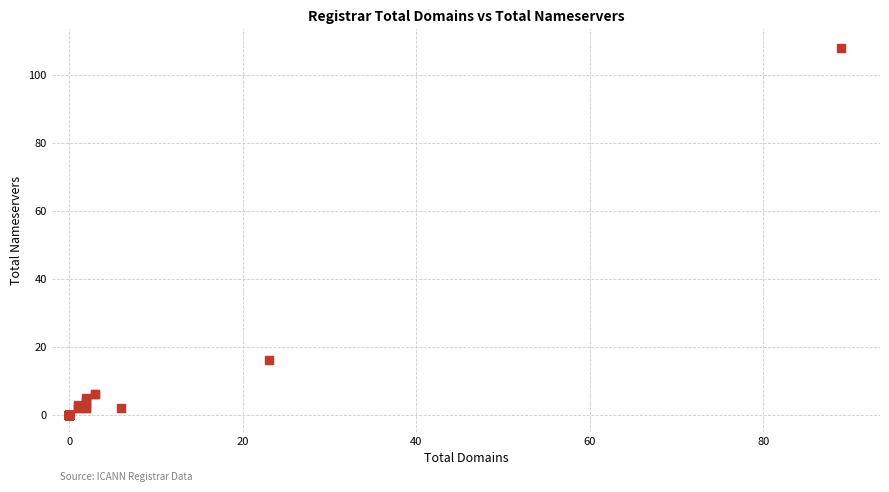

What Y value in the scatter plot is closest to 54?

16